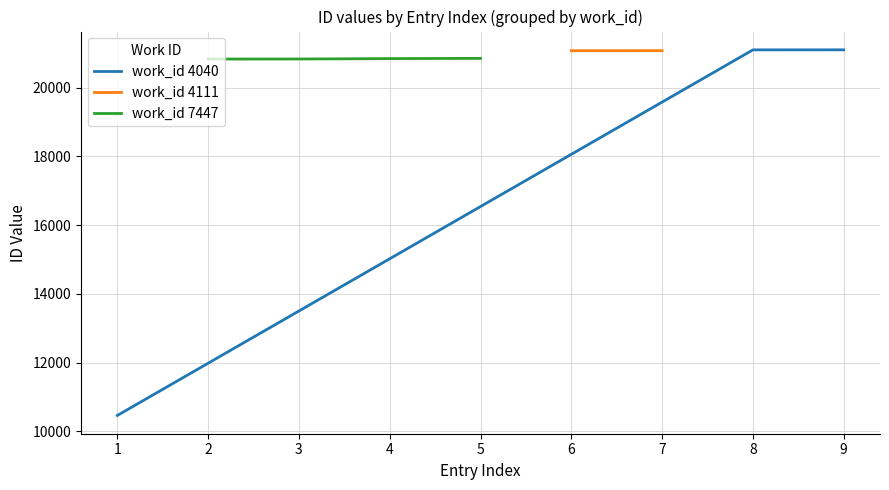

What is the greatest value displayed?

21101